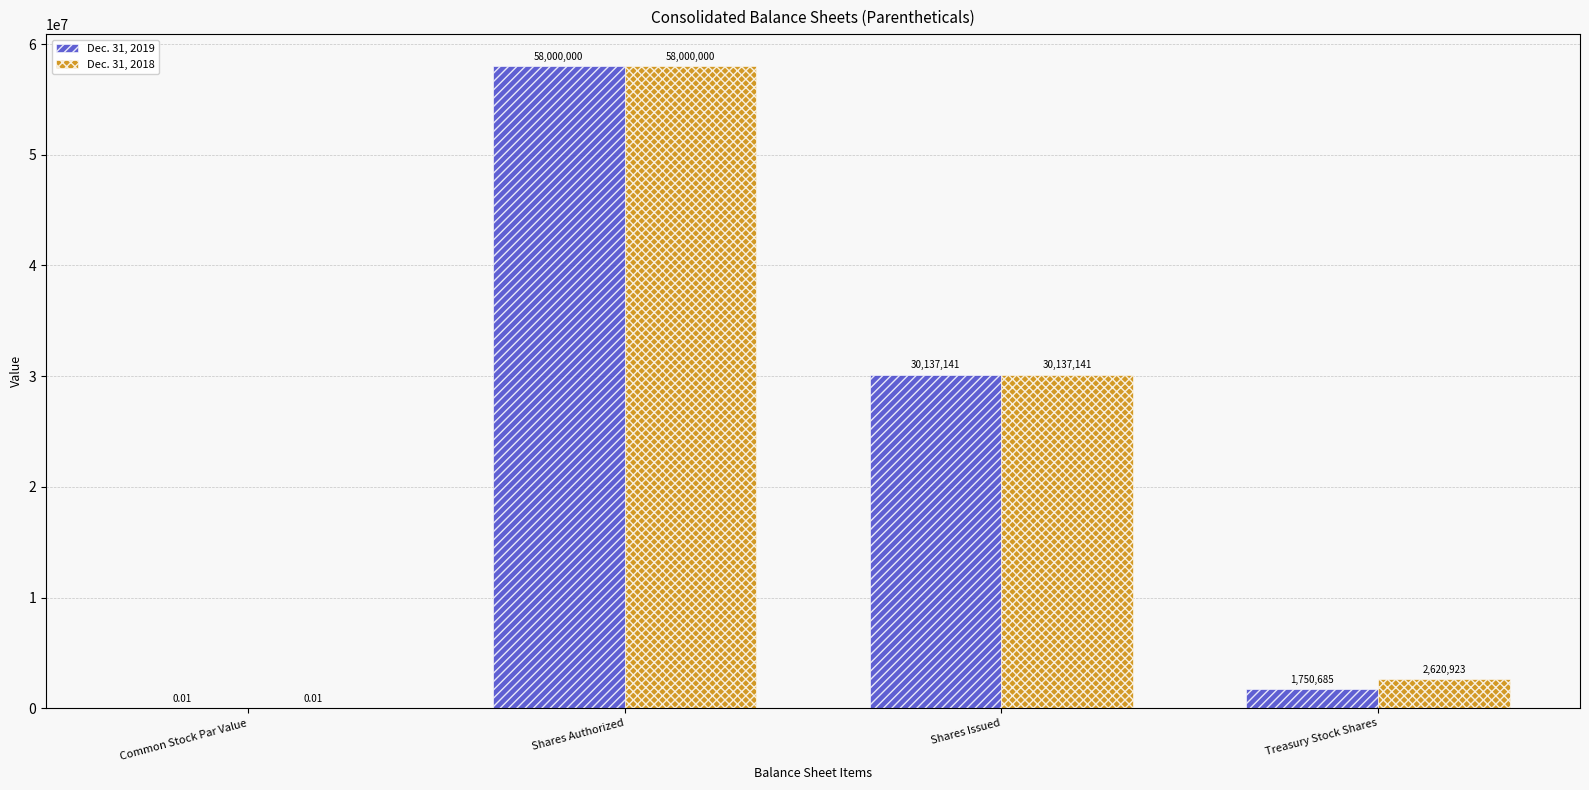

At which label is Dec. 31, 2019 closest to 29000000?

Shares Issued